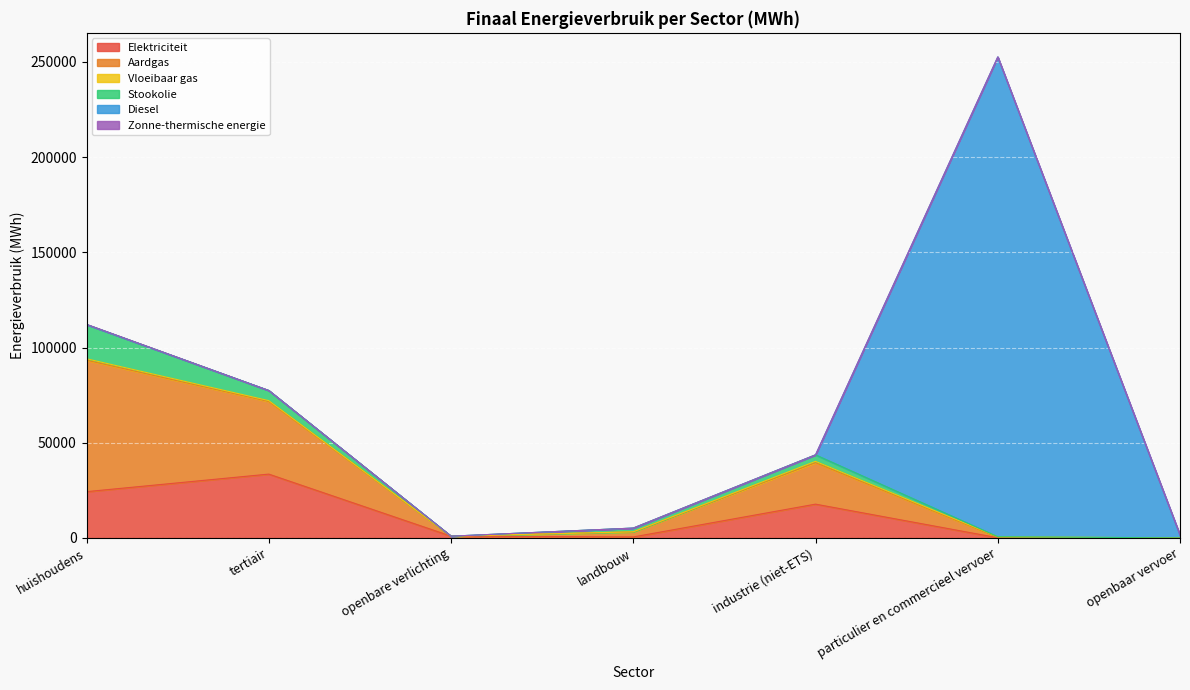

At which label does Vloeibaar gas reach its peak?

huishoudens